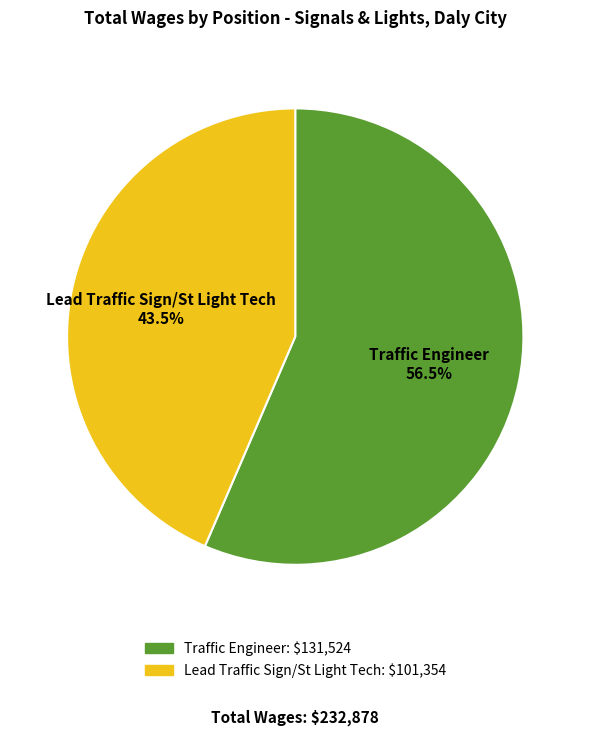

Between Traffic Engineer and Lead Traffic Sign/St Light Tech, which is larger?

Traffic Engineer